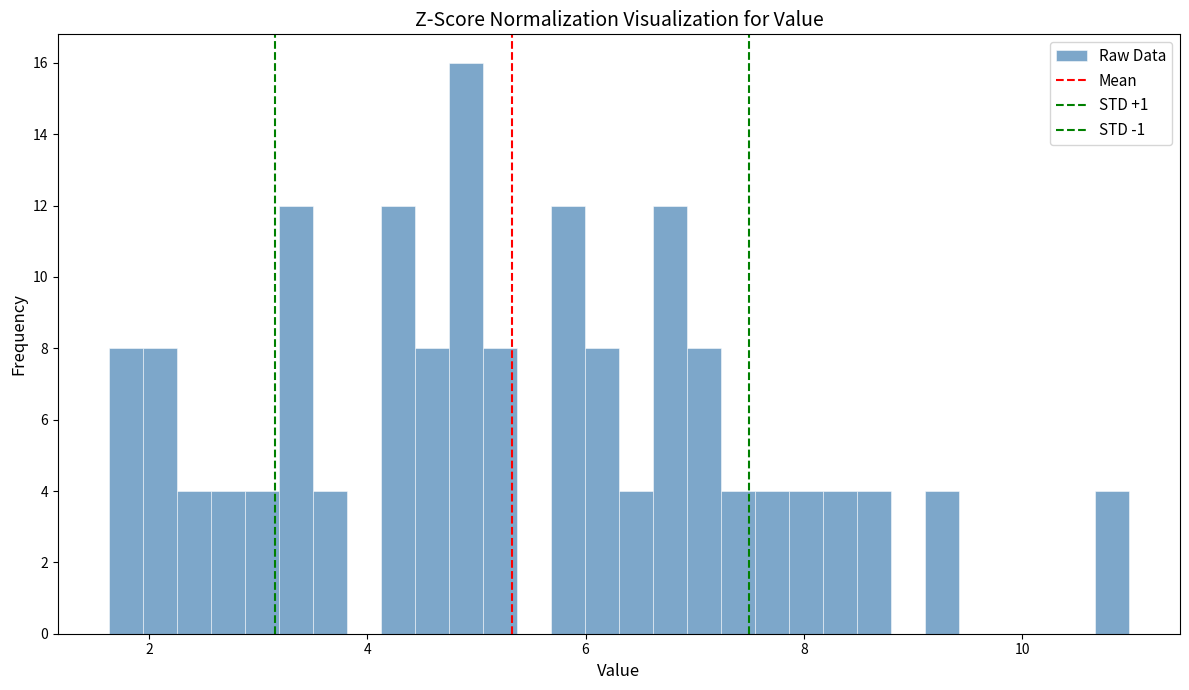

Around what value on the x-axis is the tallest bar? Give the approximate position of its centre, as read against the axis.

5.0